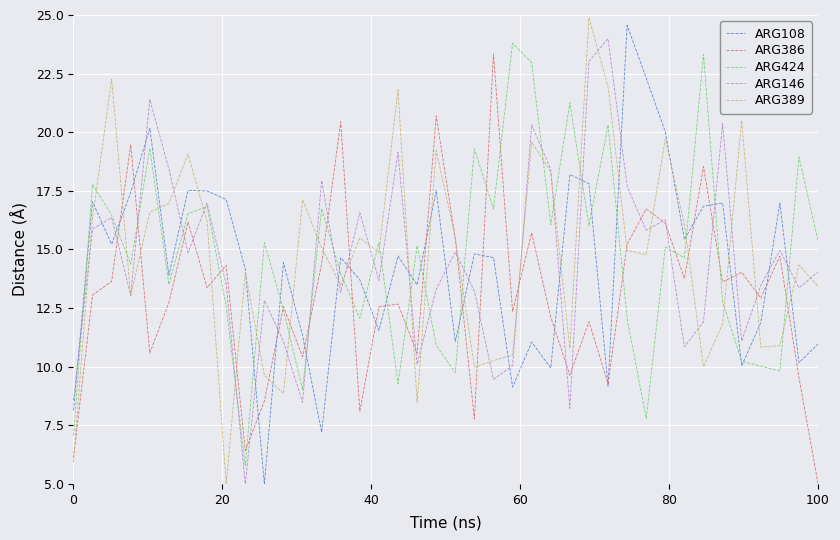

Which series has the largest range (max minus min)?

ARG389